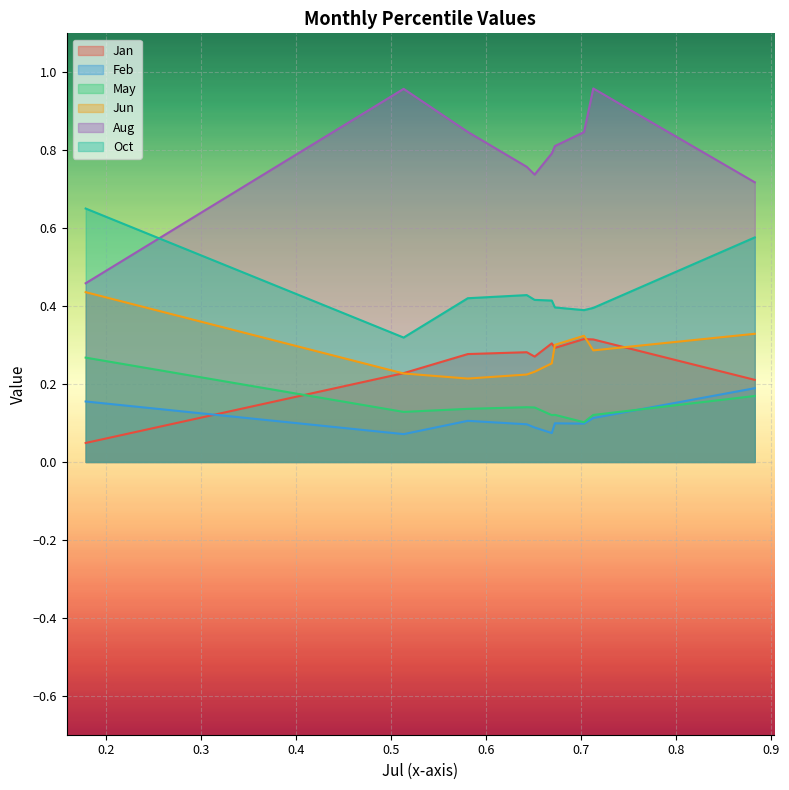

Is the value of Jun at pct25 greater than the value of May at pct85?

Yes